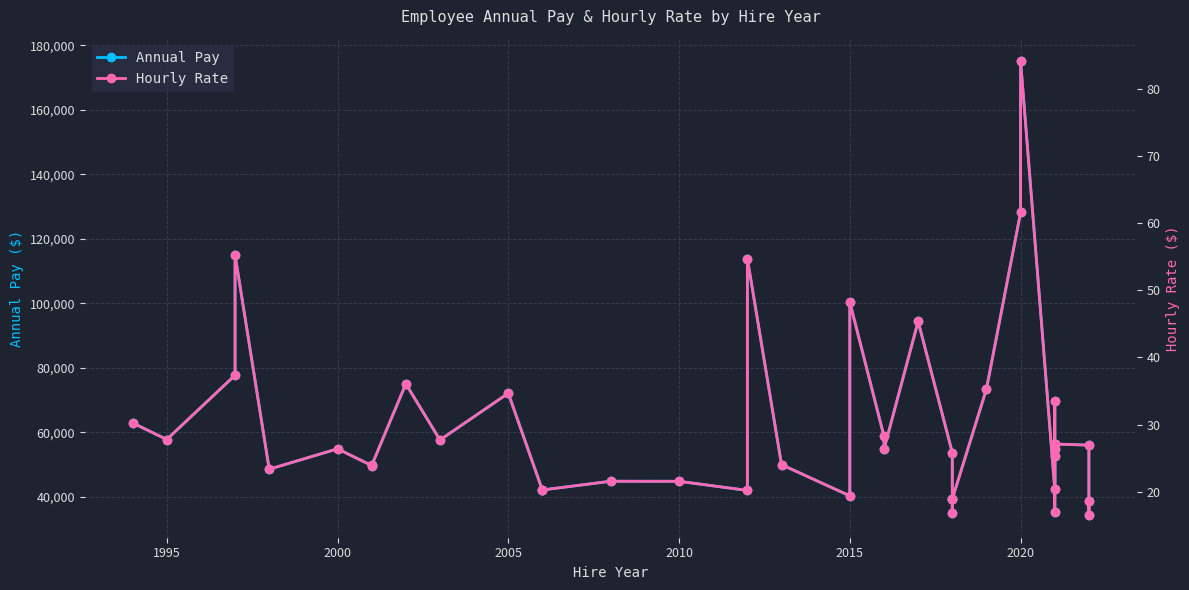

True or false: Hourly Rate and Annual Pay intersect in this chart.

False